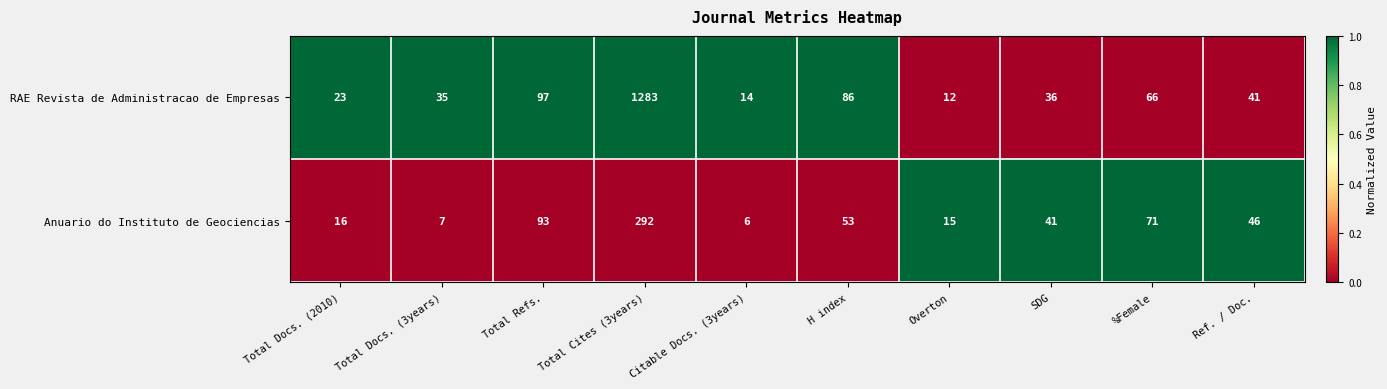

At which category is the sum across all series the highest?

Total Cites (3years)